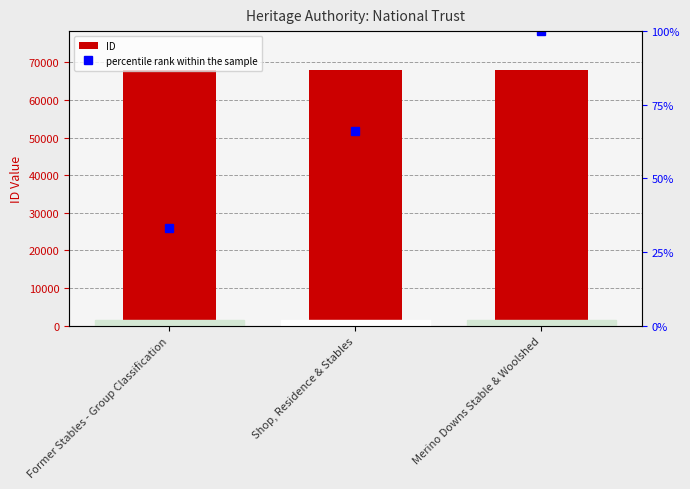

How many series are shown in this chart?

2